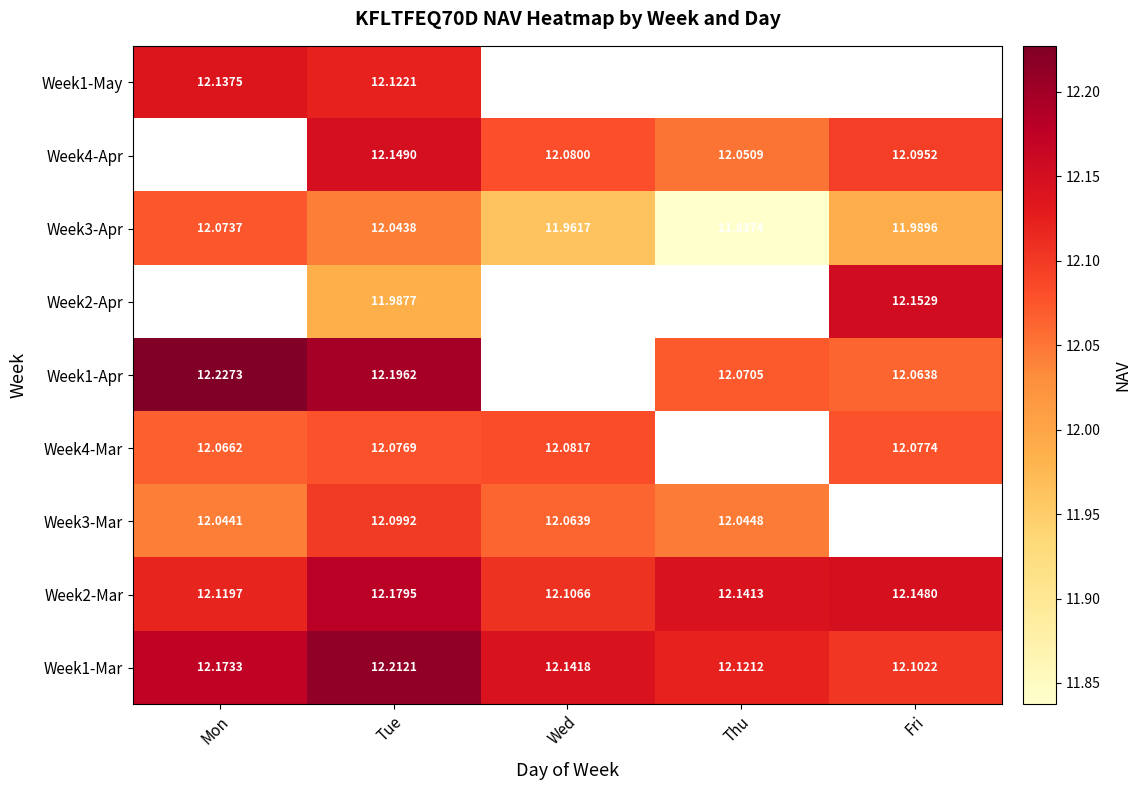

At how many categories does at least one series exceed 12?

5